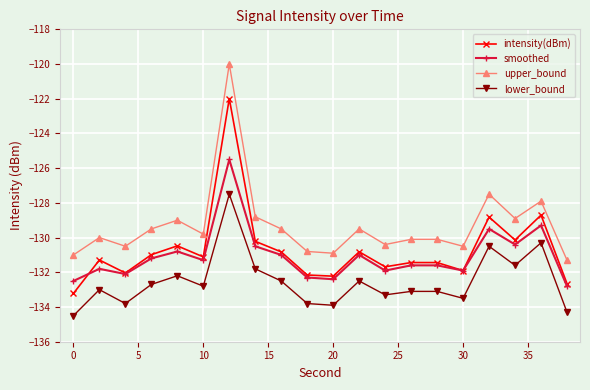

Reading right to left, transcribe all the data shown in this chart.

intensity(dBm): -132.7	-128.7	-130.1	-128.8	-131.9	-131.4	-131.4	-131.7	-130.8	-132.2	-132.2	-130.8	-130.2	-122.0	-131.1	-130.5	-131.0	-132.0	-131.3	-133.2
smoothed: -132.8	-129.3	-130.4	-129.5	-131.9	-131.6	-131.6	-131.9	-131.0	-132.4	-132.3	-131.0	-130.5	-125.5	-131.3	-130.8	-131.2	-132.1	-131.8	-132.5
upper_bound: -131.3	-127.9	-128.9	-127.5	-130.5	-130.1	-130.1	-130.4	-129.5	-130.9	-130.8	-129.5	-128.8	-120.0	-129.8	-129.0	-129.5	-130.5	-130.0	-131.0
lower_bound: -134.3	-130.3	-131.6	-130.5	-133.5	-133.1	-133.1	-133.3	-132.5	-133.9	-133.8	-132.5	-131.8	-127.5	-132.8	-132.2	-132.7	-133.8	-133.0	-134.5